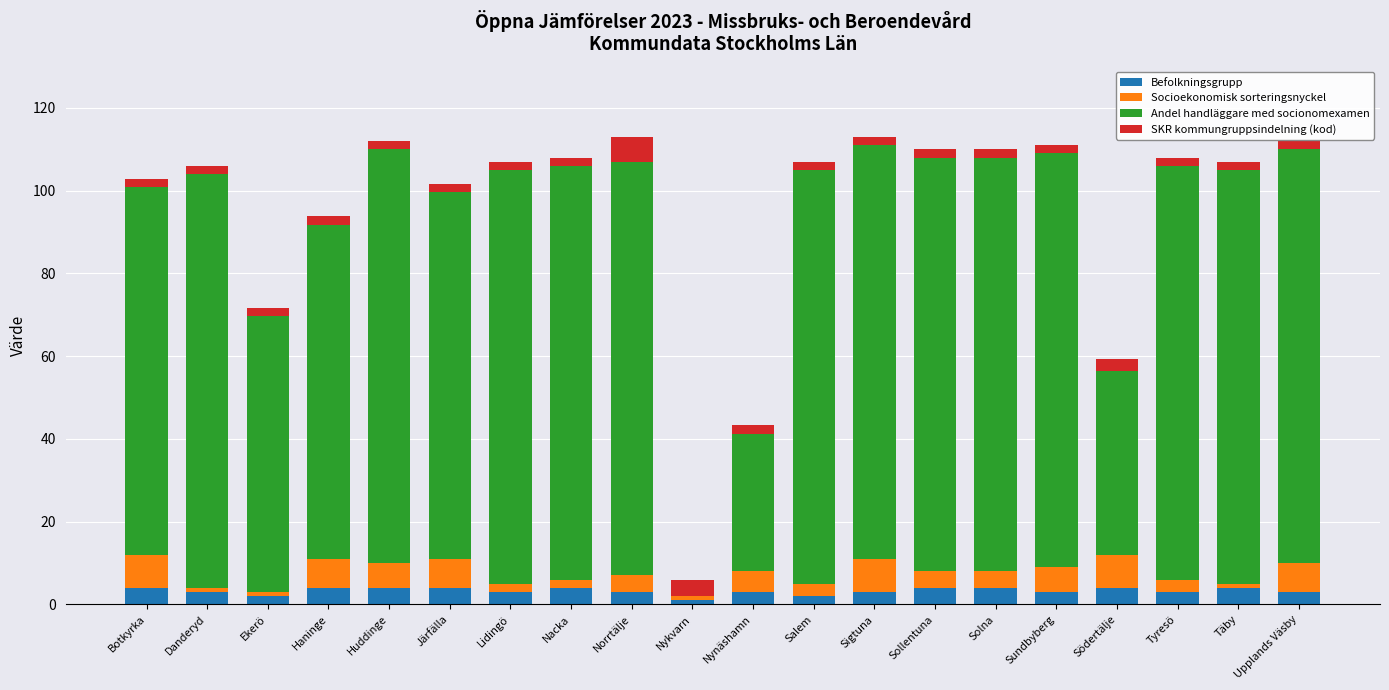

True or false: Befolkningsgrupp has a value of 3.0 at Nynäshamn.

True